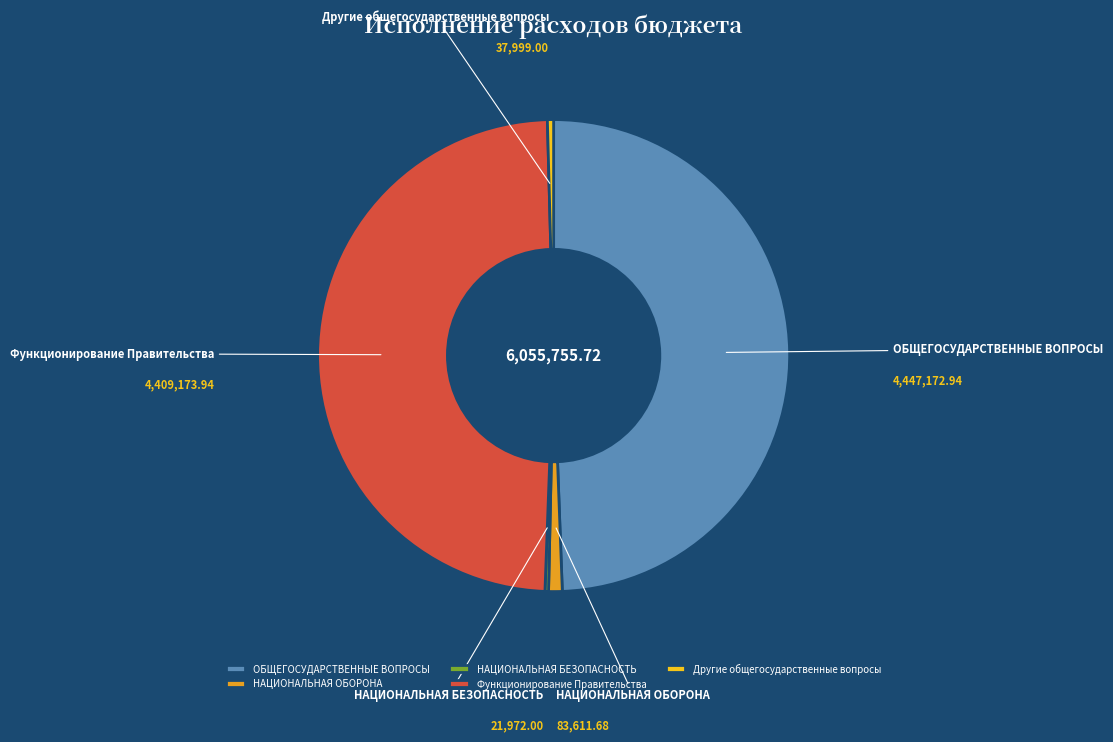

Does Функционирование Правительства represent more than half of the total?

No